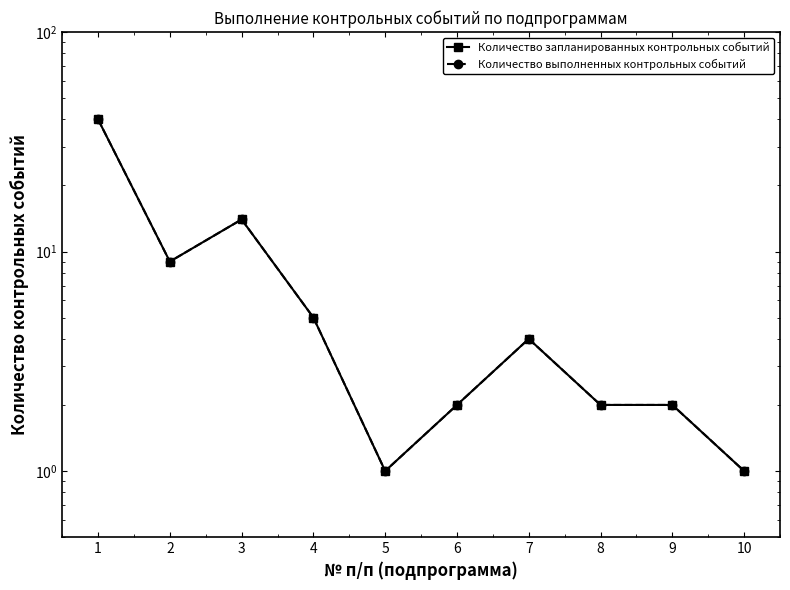

Is it true that Количество выполненных контрольных событий equals 16 at 2?

False